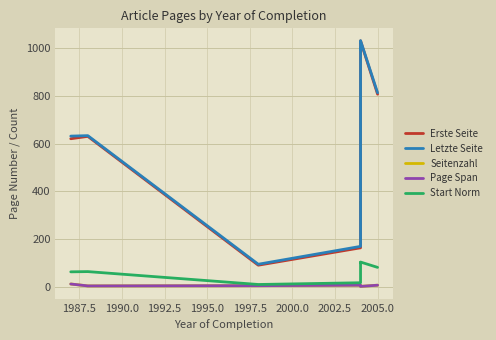

True or false: Letzte Seite has more than 0 interior local peaks.

True